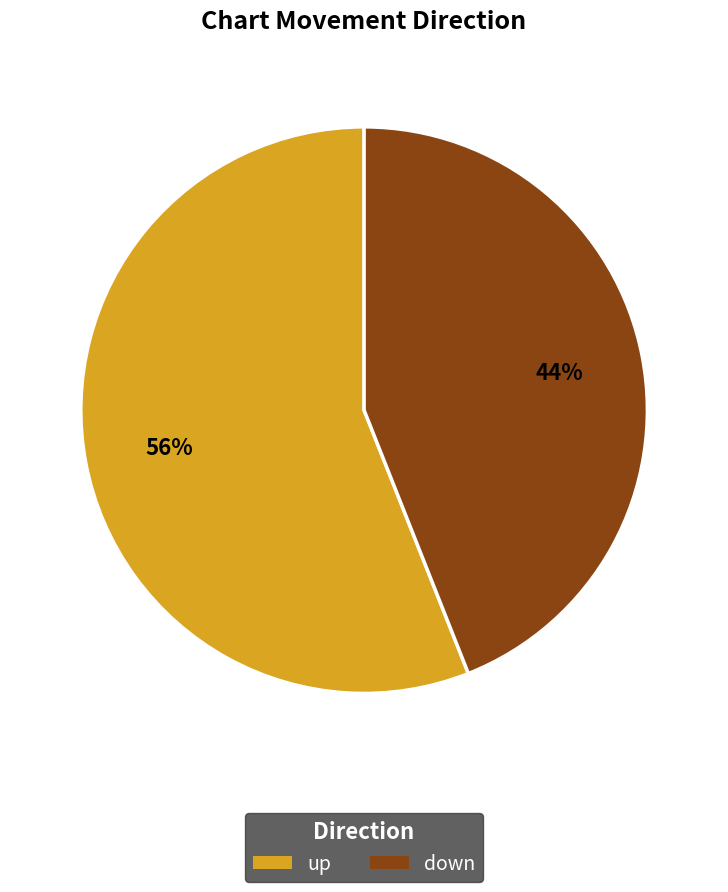

To the nearest percent, what percentage of the pie is up?

56%